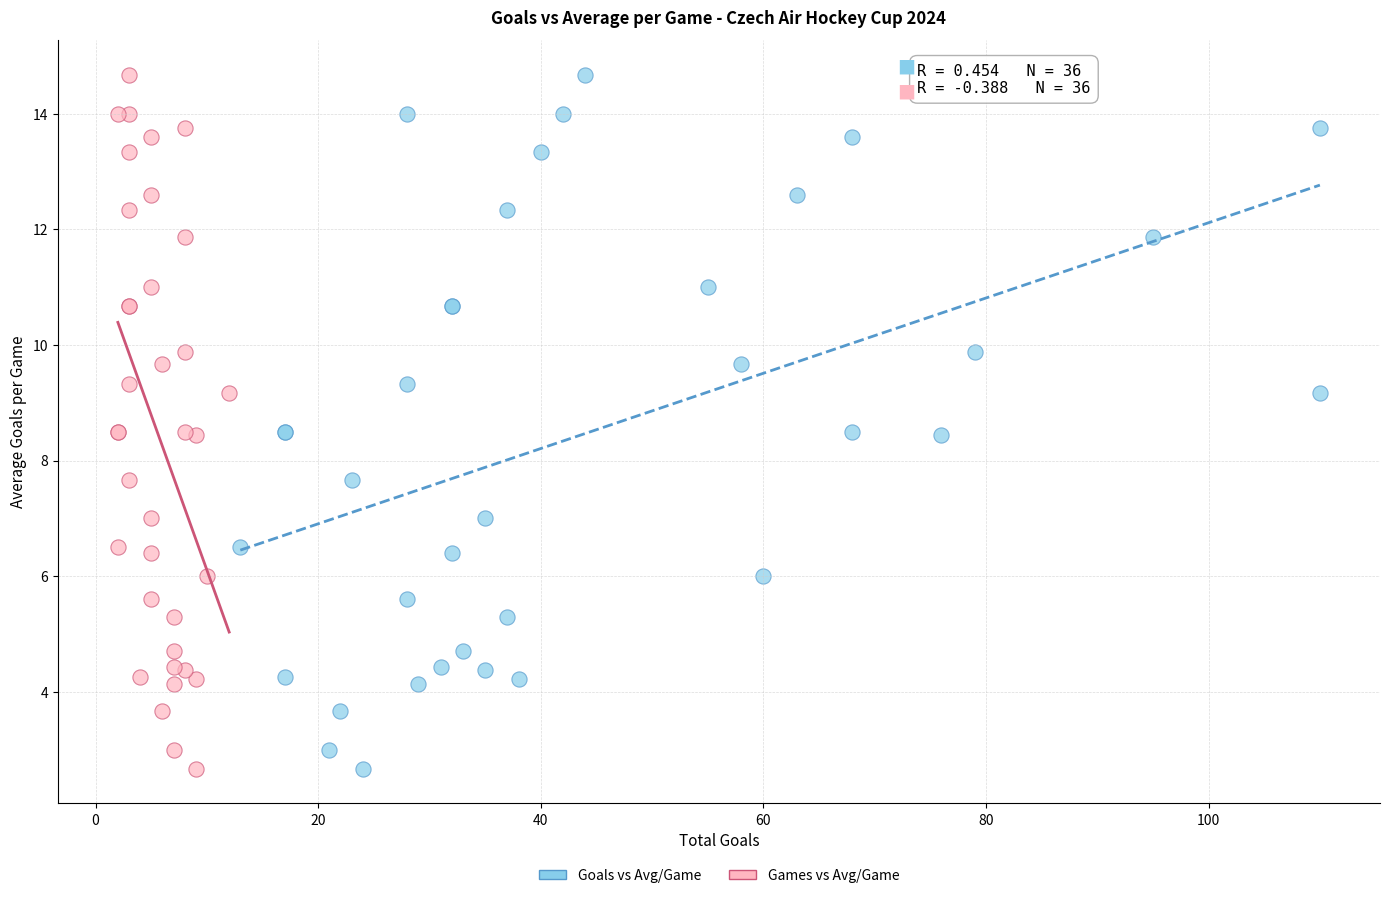

What are all the series names shown in the legend?

Goals vs Avg/Game, Games vs Avg/Game